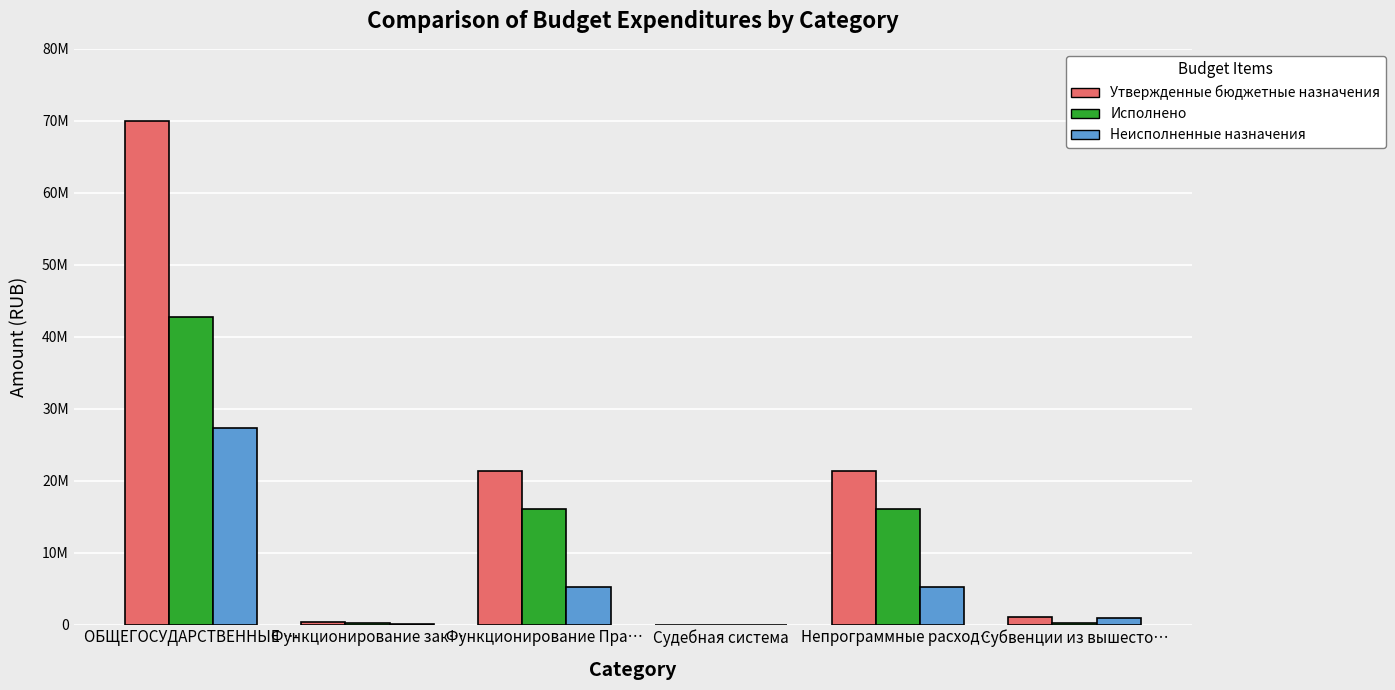

What is the value of the Исполнено bar at the 2nd from the left?

193066.4